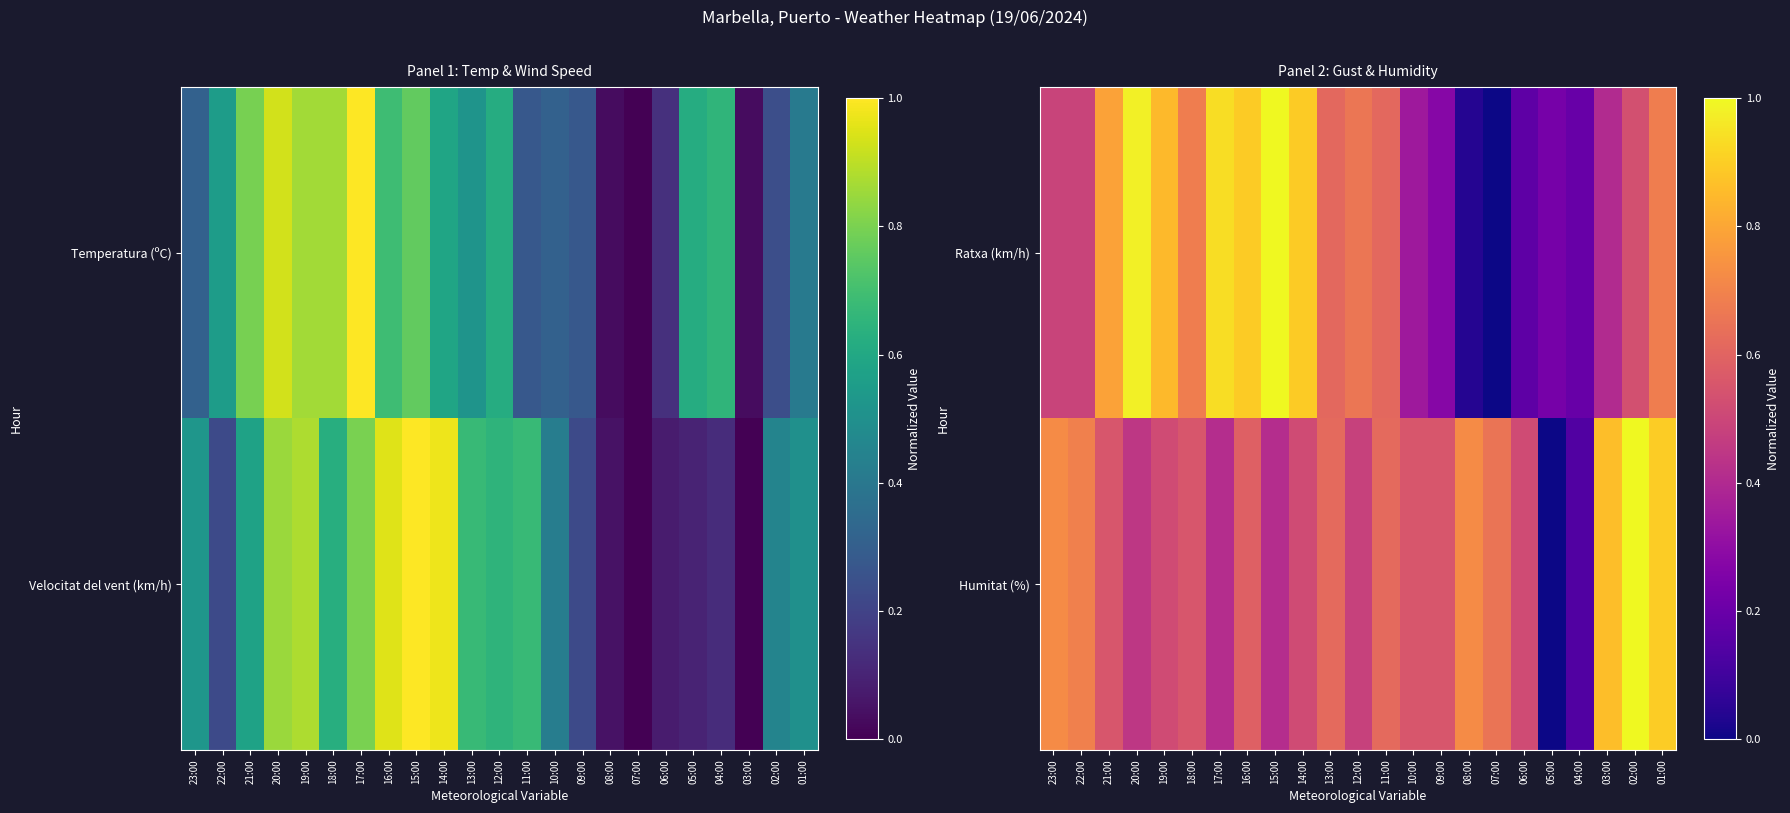

At how many categories does at least one series exceed 0?

23